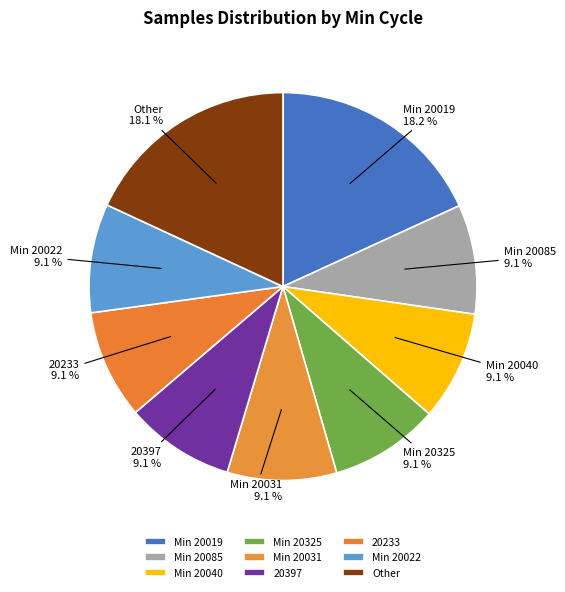

Between Min 20019 and 20397, which is larger?

Min 20019